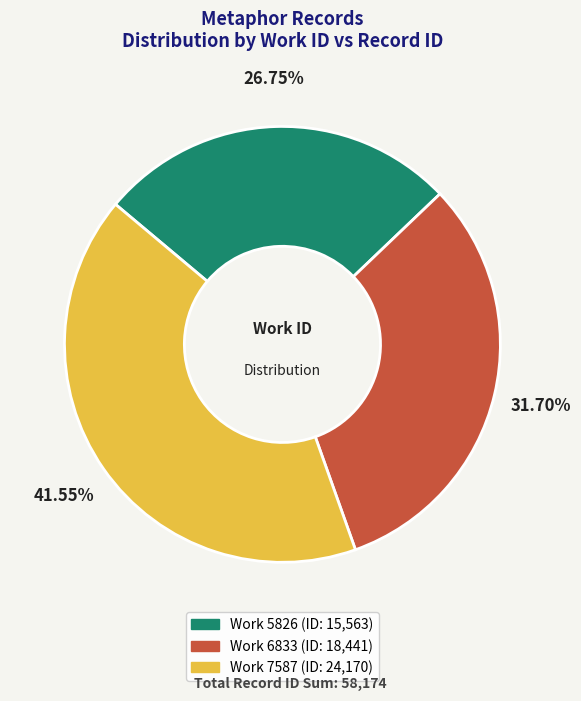

Is there a majority slice in this chart?

No